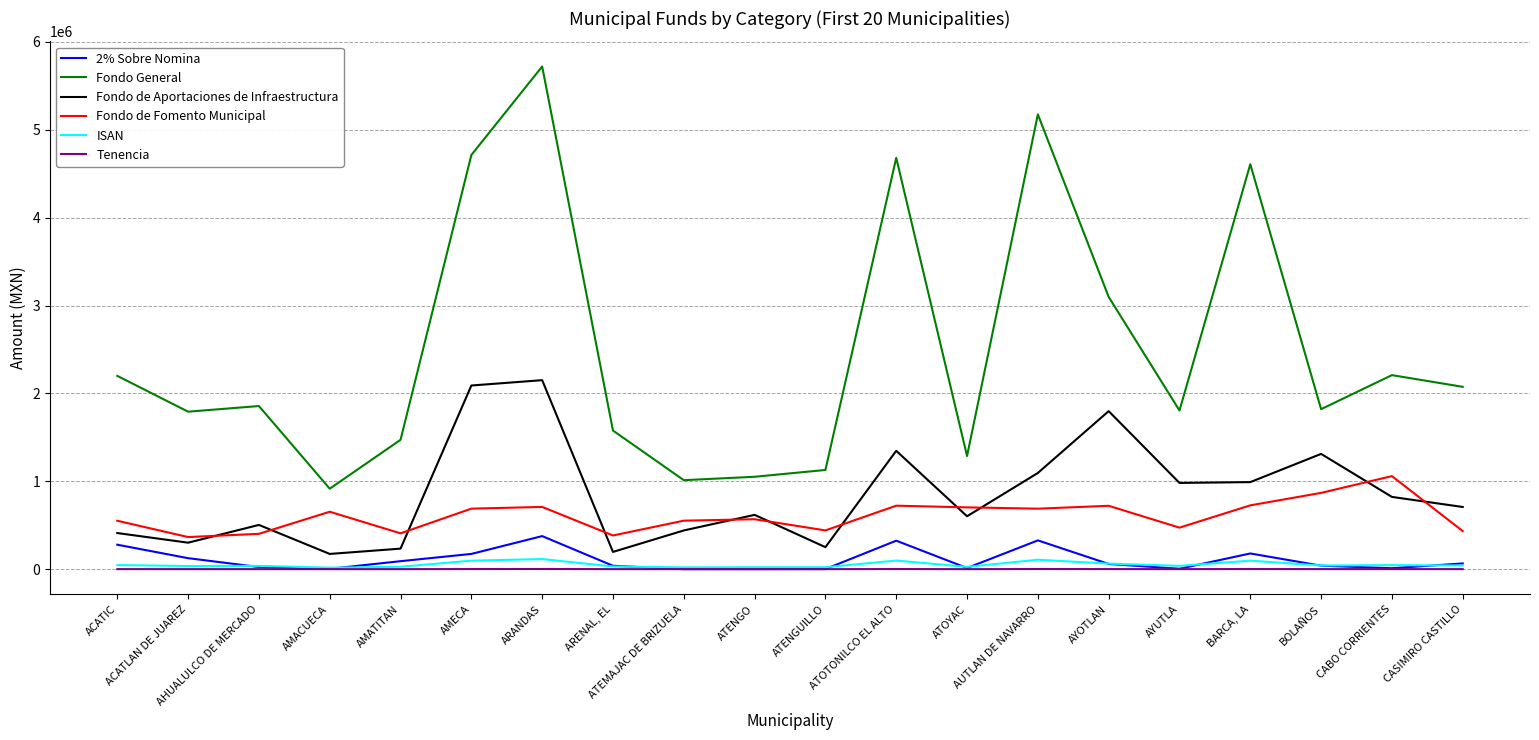

True or false: Fondo de Fomento Municipal and 2% Sobre Nomina intersect in this chart.

False